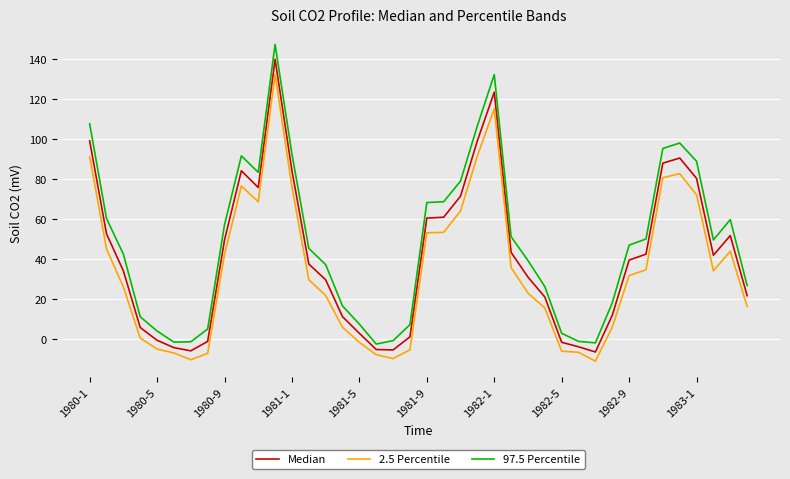

What is the minimum value shown in the chart?

-10.9